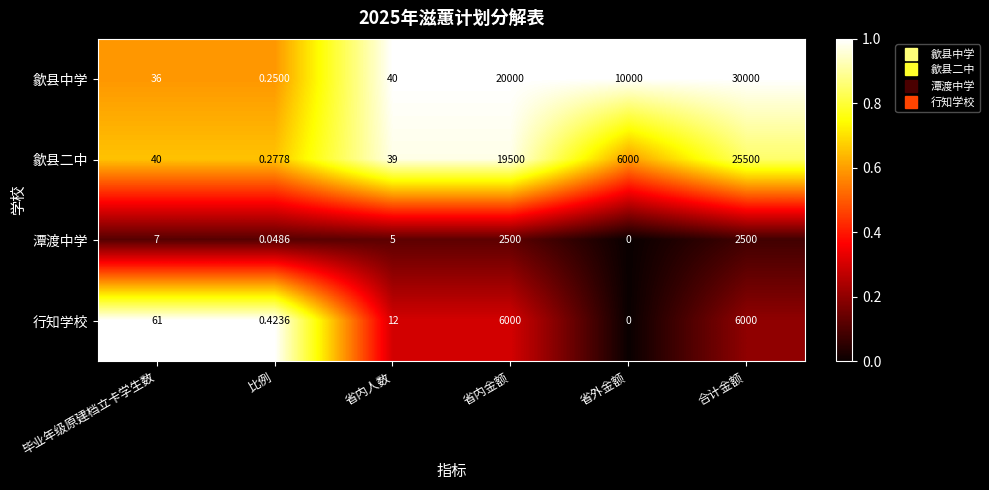

Which series changed the most between 毕业年级原建档立卡学生数 and 省内金额?

歙县中学